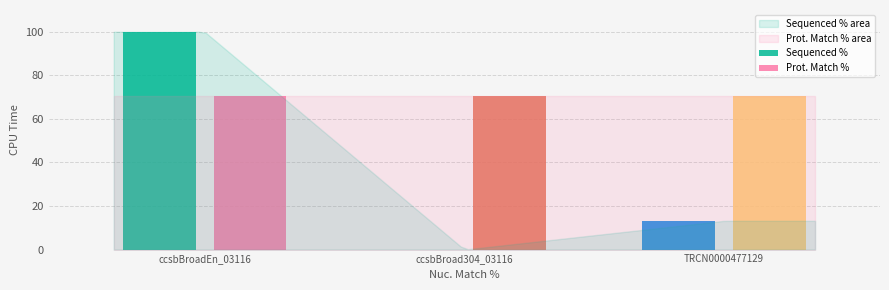

Rank the series at TRCN0000477129 from lowest to highest value.

Sequenced %, Prot. Match %